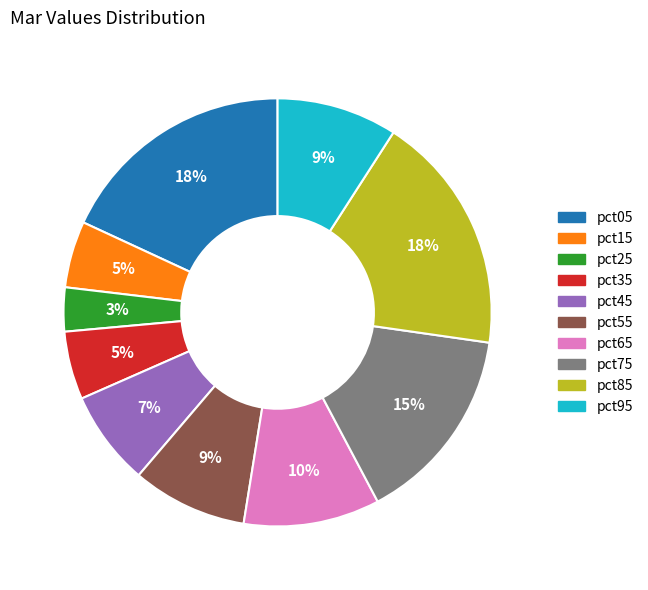

What percentage is the pct65 slice, to the nearest percent?

10%